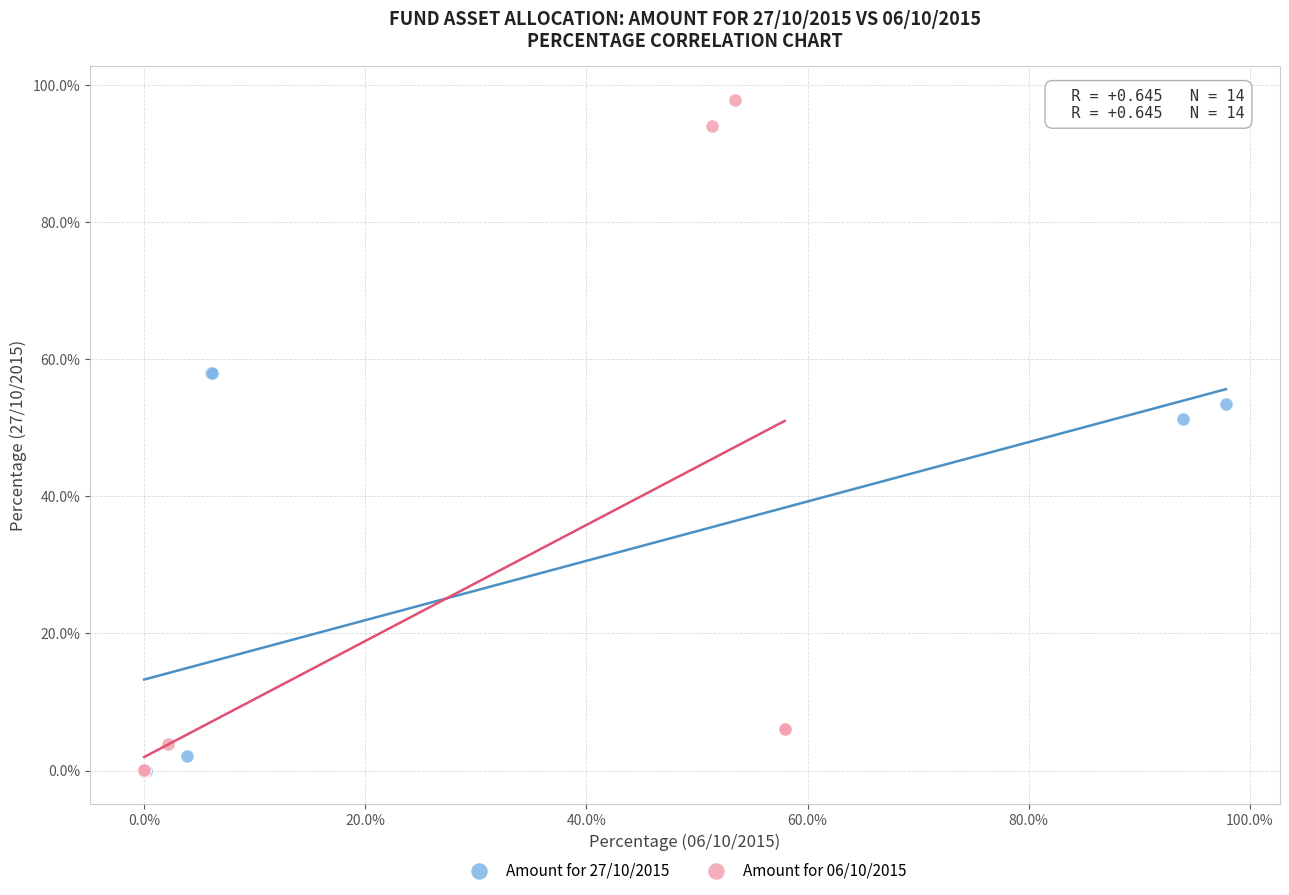

Which series contains the highest Y value?

Amount for 06/10/2015